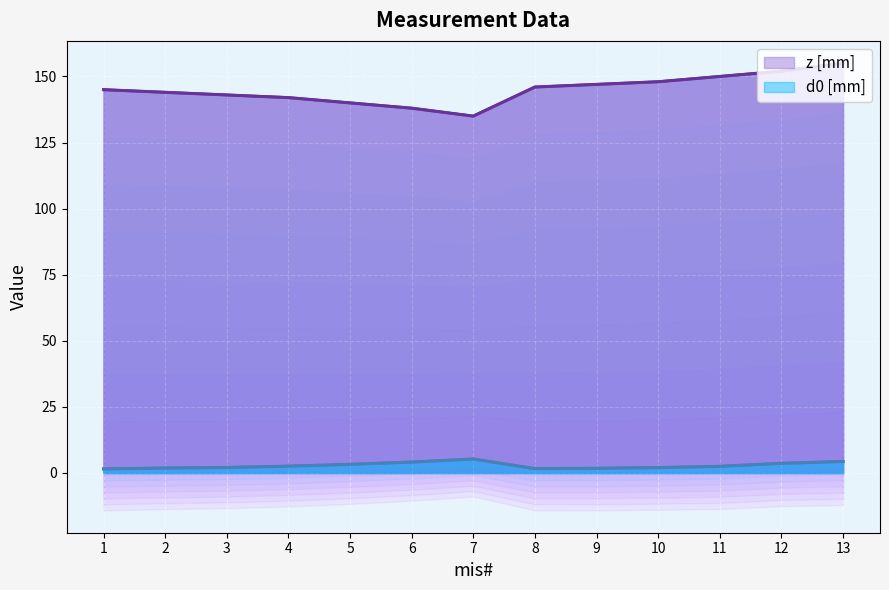

Which series has the largest range (max minus min)?

z [mm]